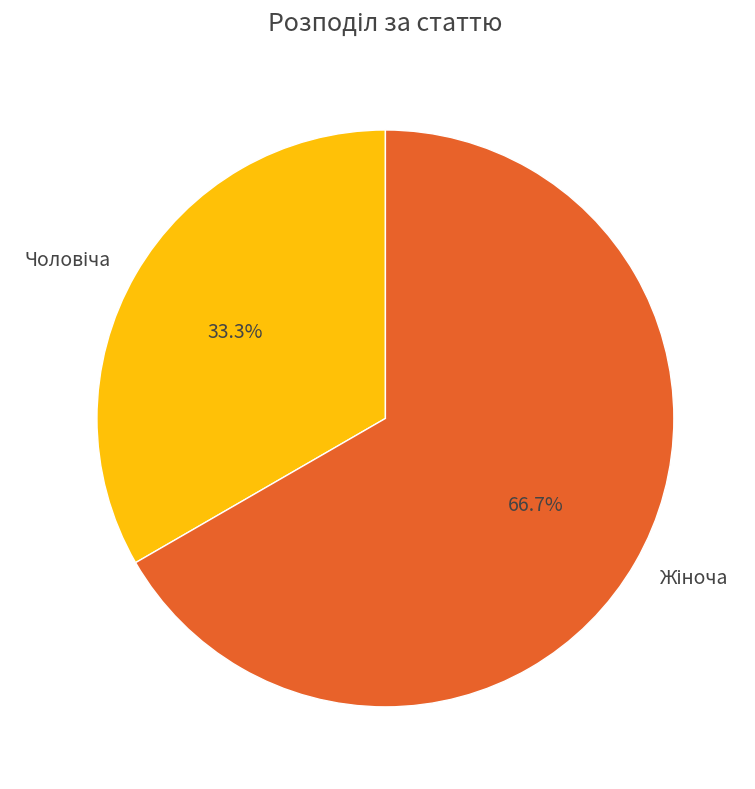

How many slices are in this pie chart?

2